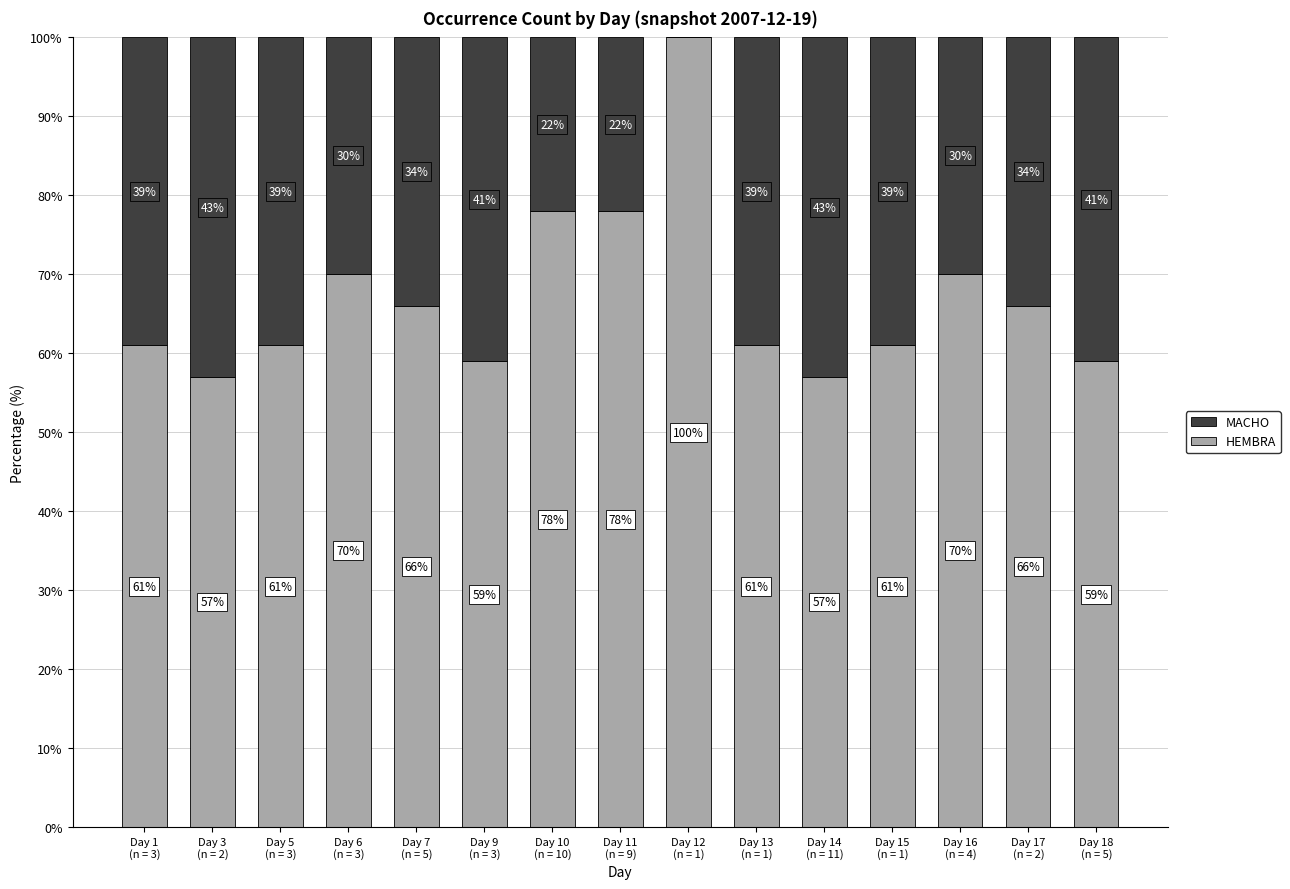

What is the sum of all HEMBRA values?

1004